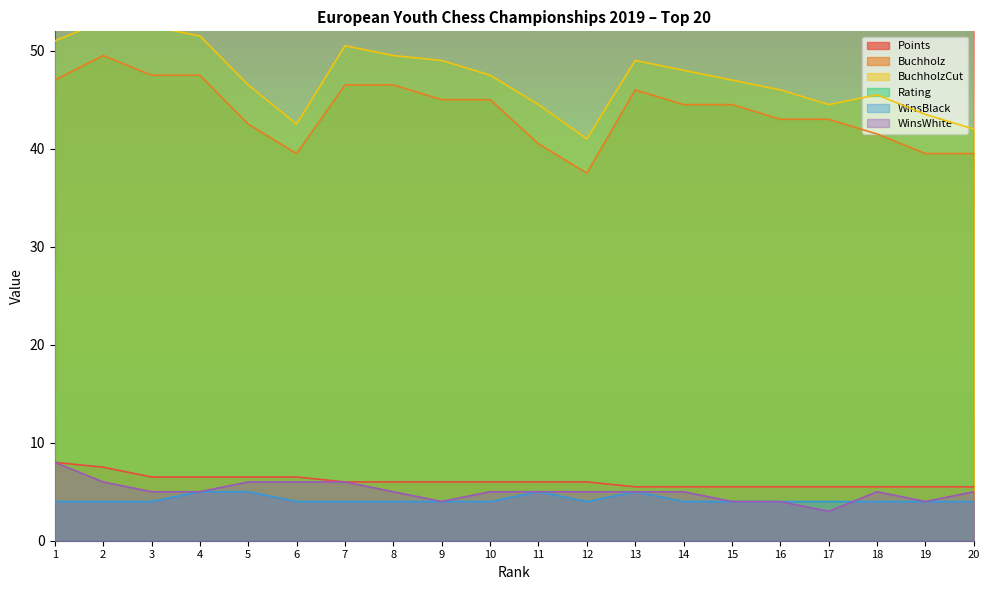

At which category does BuchholzCut reach its first local valley?

6